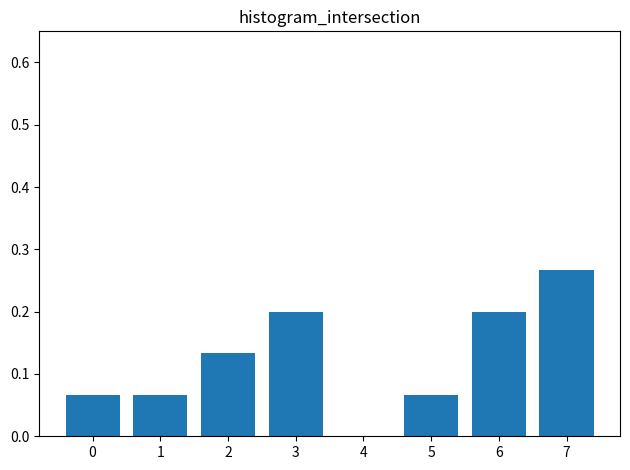

Which label corresponds to the largest value in the chart?

7